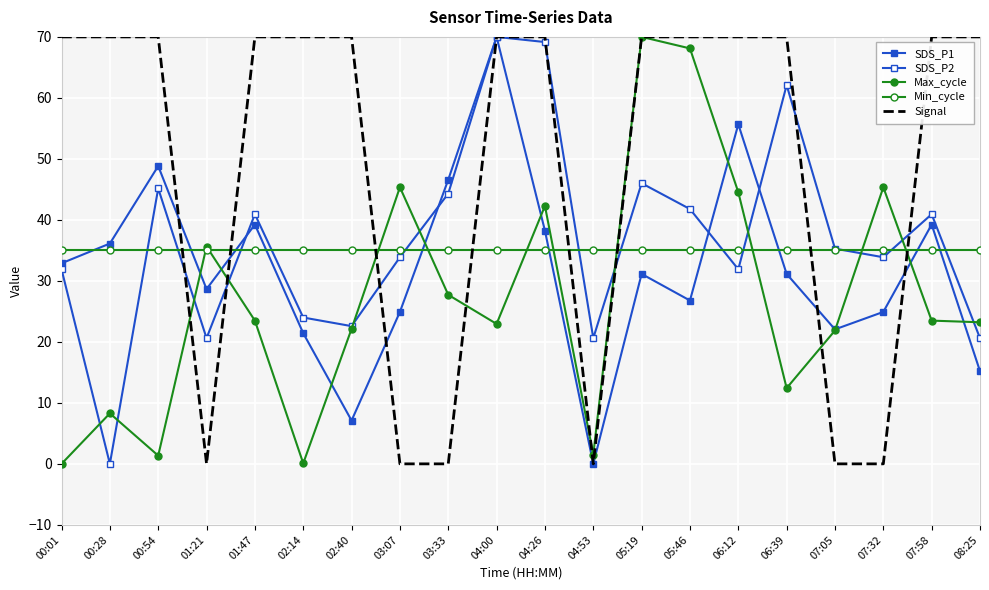

True or false: SDS_P2 and Signal cross at least once.

True